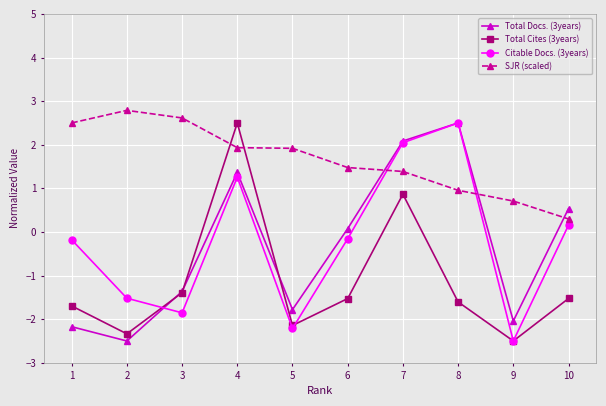

What is the lowest value of the Total Docs. (3years) series?

-2.5